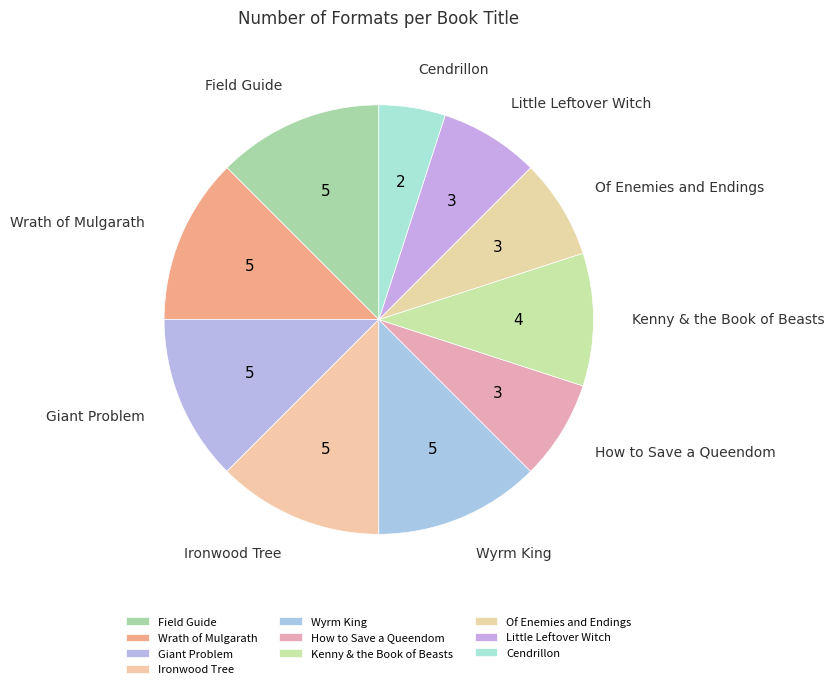

How many slices are in this pie chart?

10